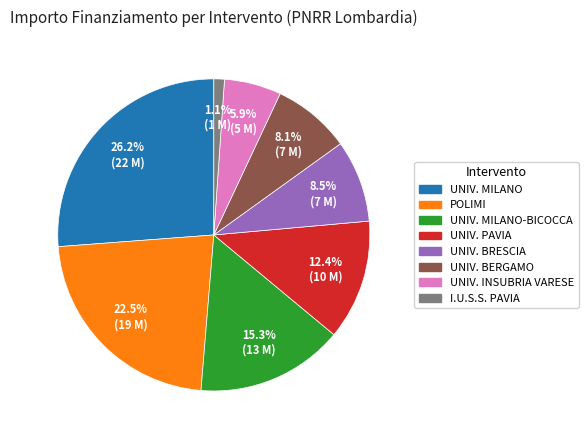

Is there any slice that represents more than half of the pie?

No